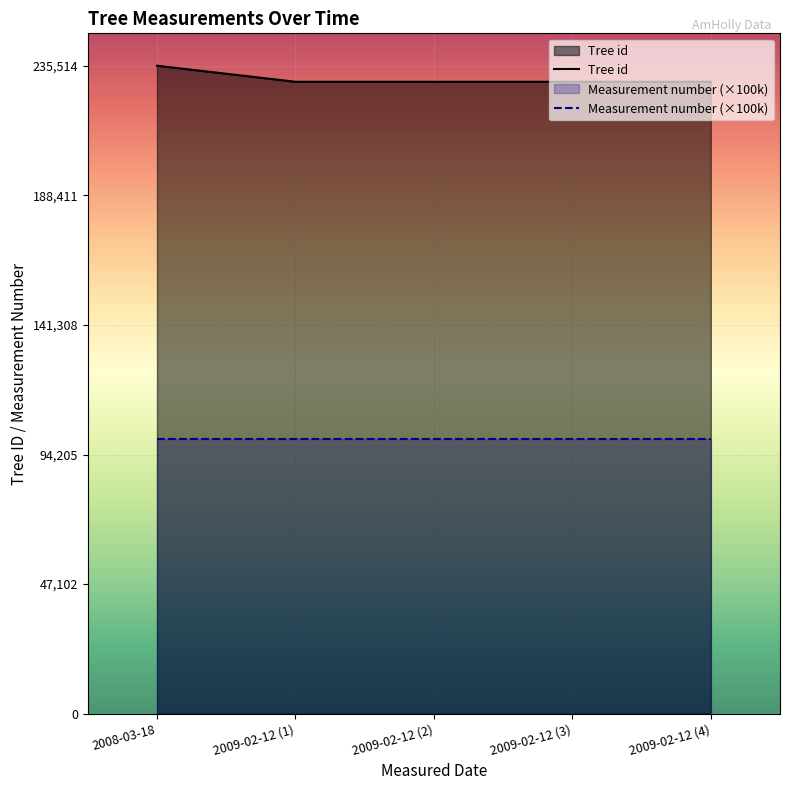

What position from the left is 2009-02-12 (2)?

3